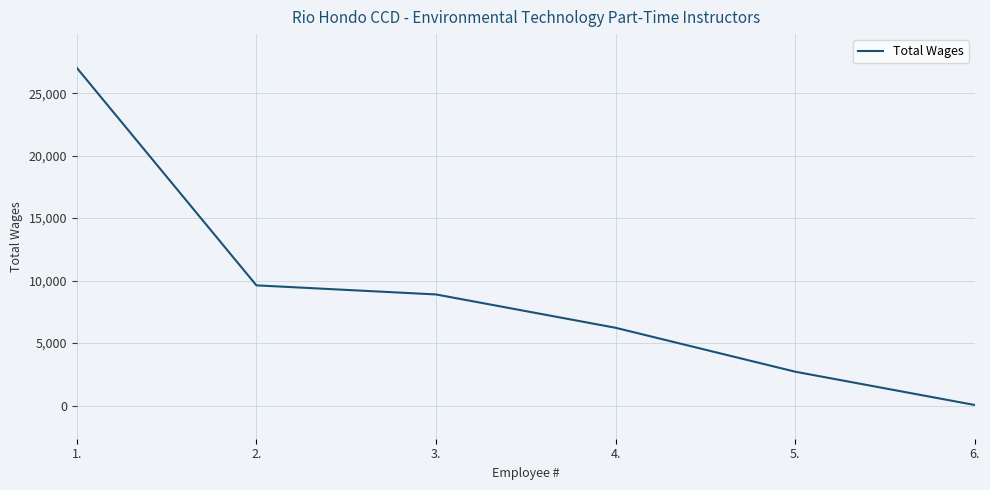

Reading left to right, list all the values displayed in this chart.

27027	9617	8890	6221	2706	41